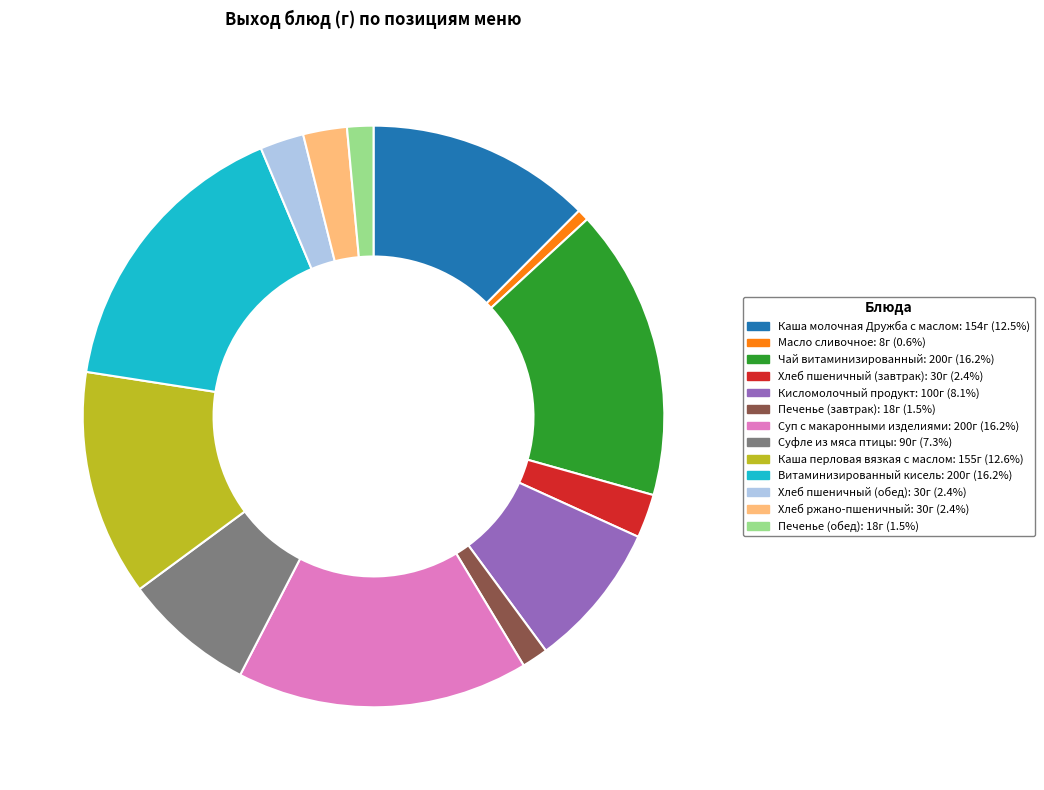

How many segments does this pie chart have?

13